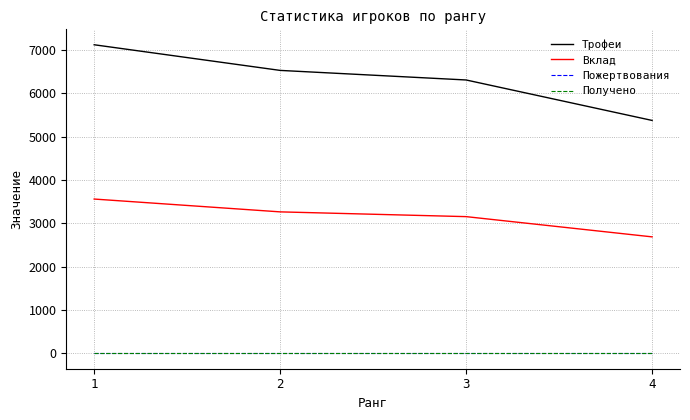

Does the chart display data point markers on the line(s)?

No